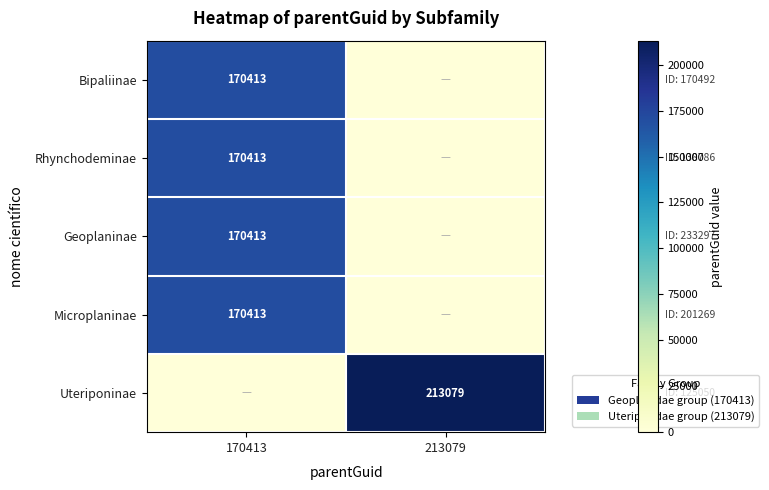

Between 170413 and 213079, which is larger?

170413